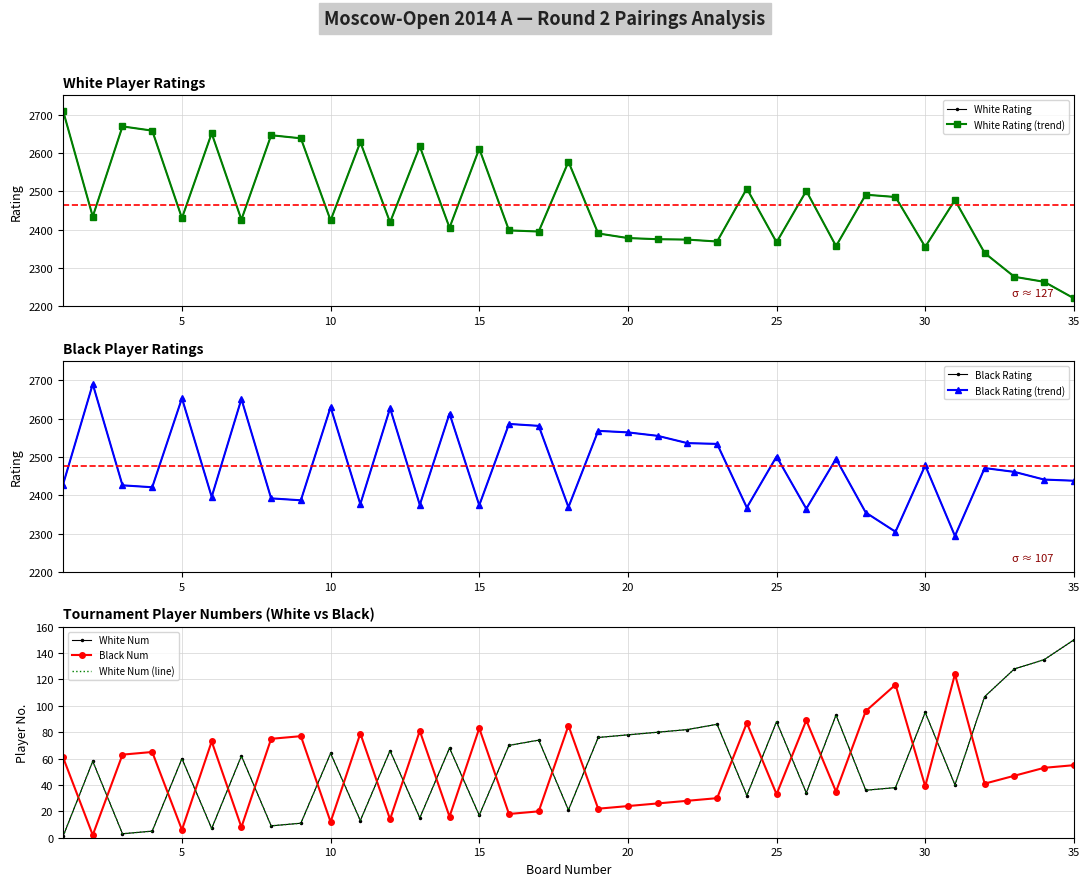

Between 11 and 33, which series saw the biggest shift?

White Rating